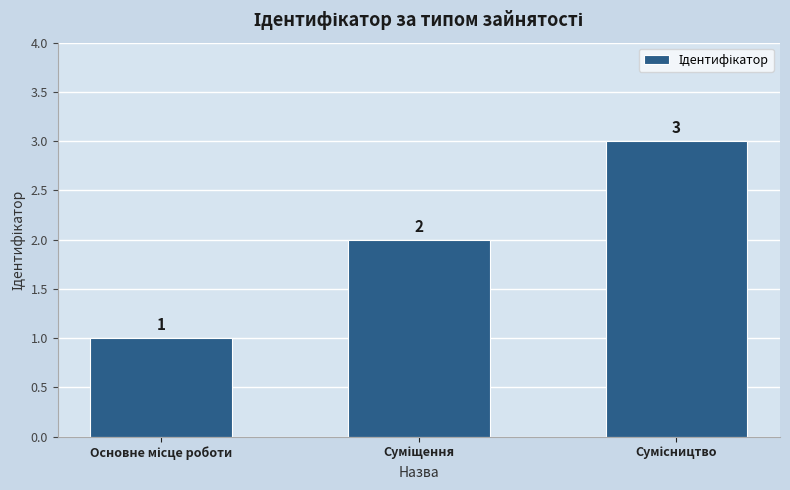

What is the value of the 2nd bar from the left?

2